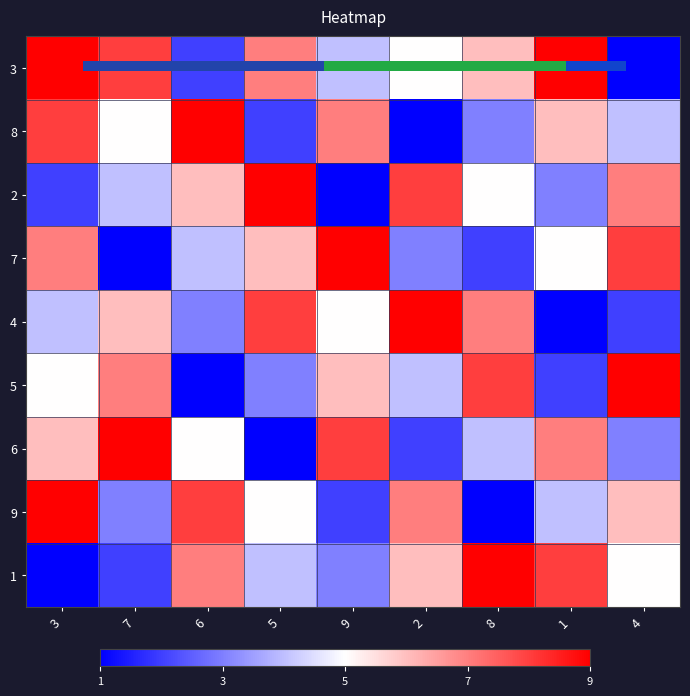

Count the number of data series in this chart.

9